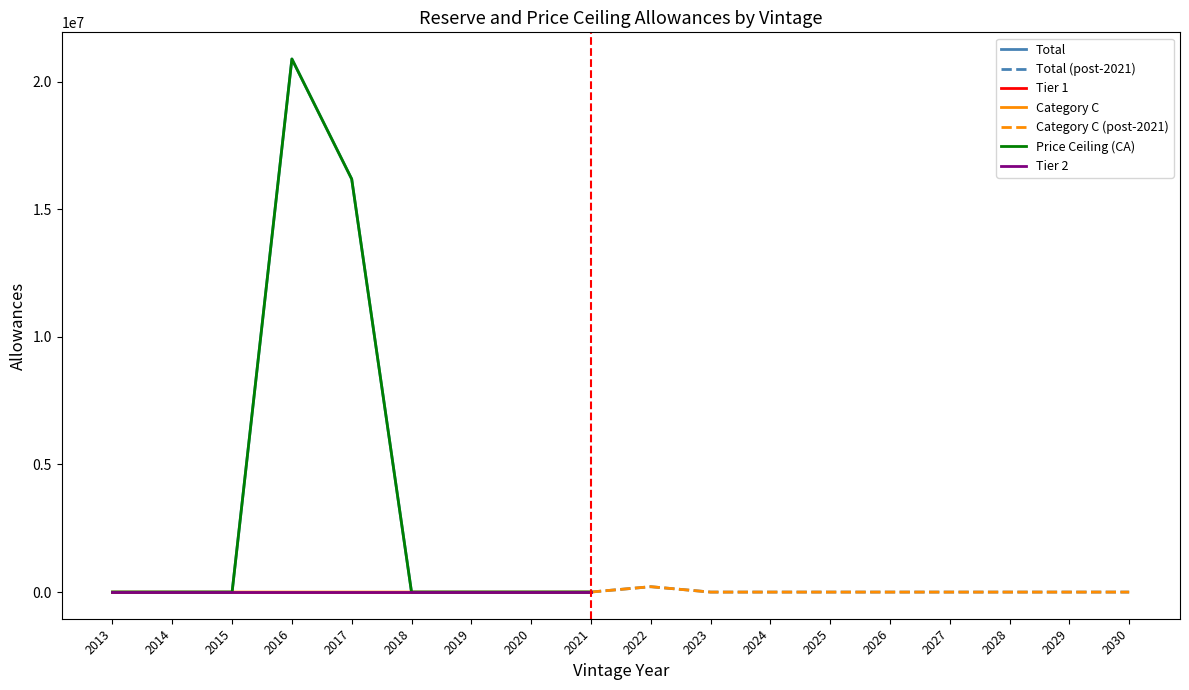

True or false: Category C and Tier 2 intersect in this chart.

False